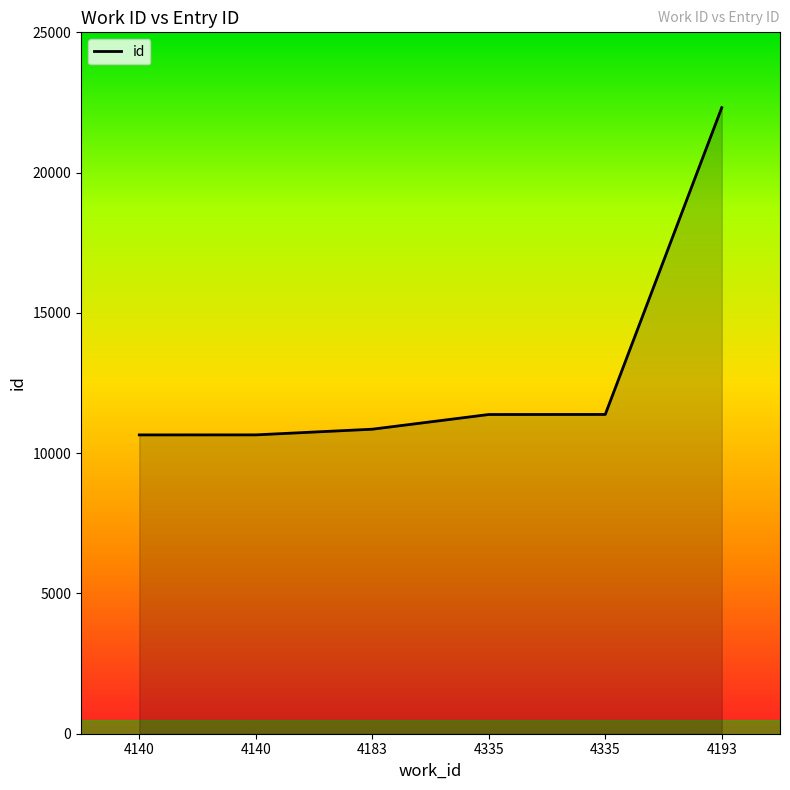

Is this an area chart (filled region under the line)?

Yes